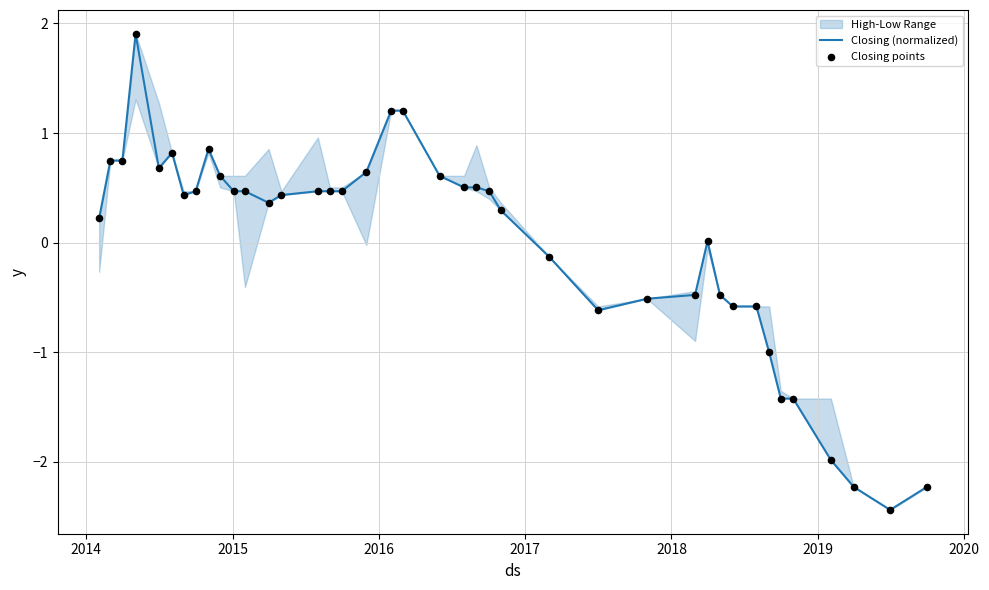

Which series has the widest spread of Y values?

Closing (normalized)